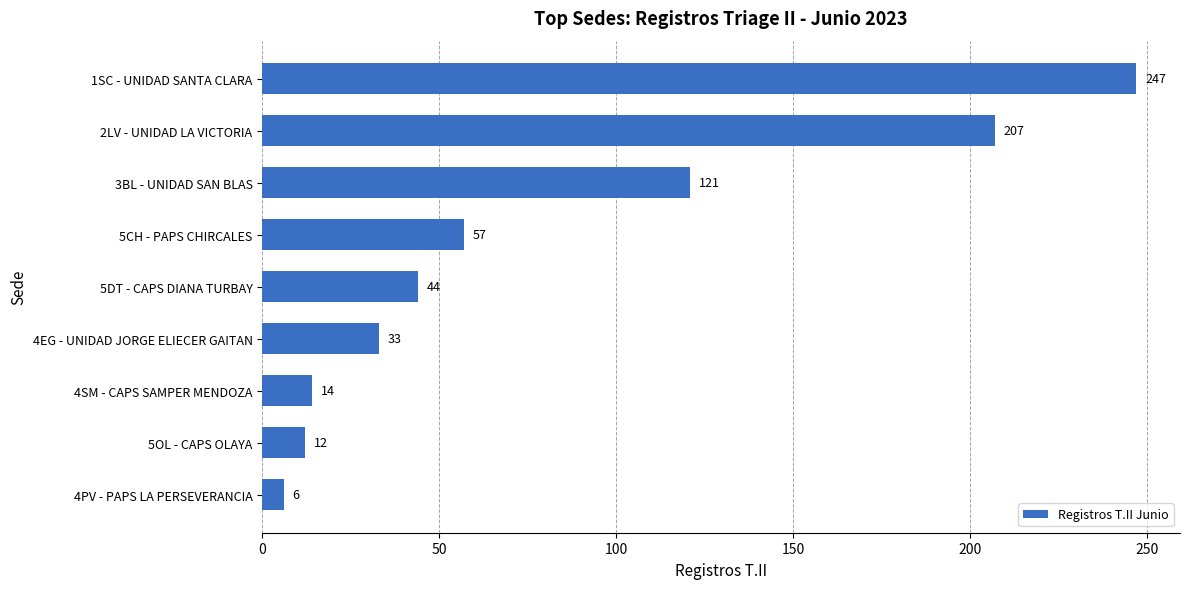

Count the number of categories in the chart.

9